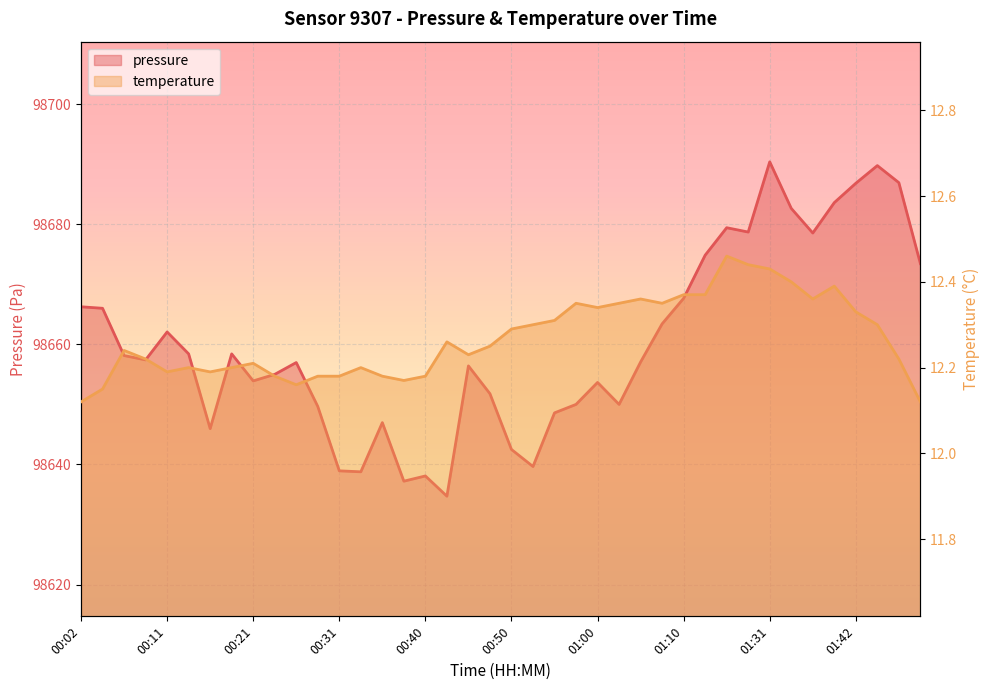

At which label does pressure first exceed 98657?

00:02